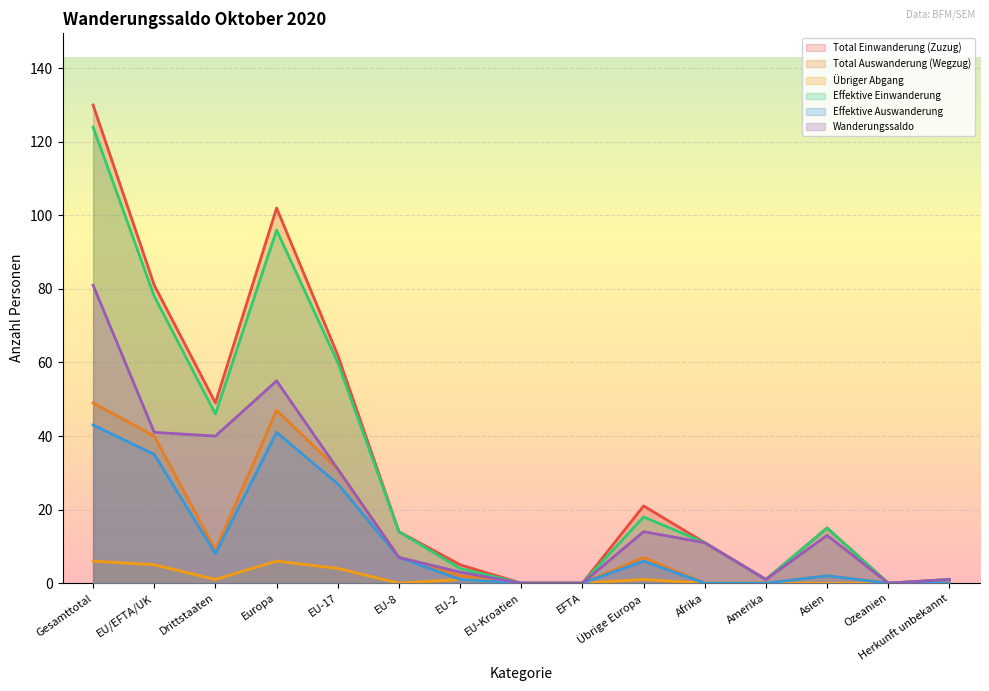

Where does the Effektive Auswanderung series first go above 2?

Gesamttotal